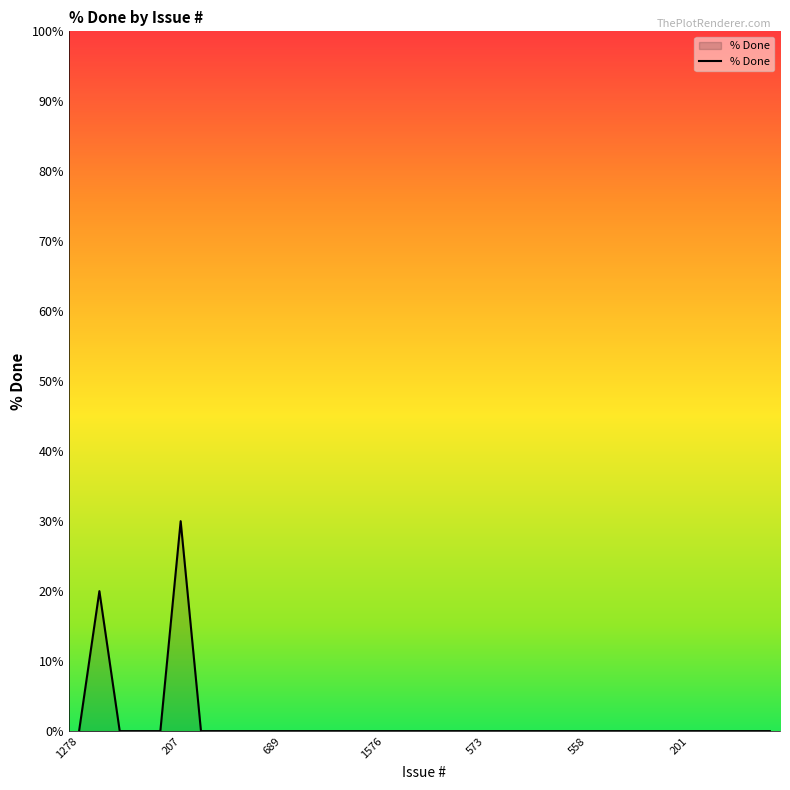

At which category does the chart reach its peak across all series?

207